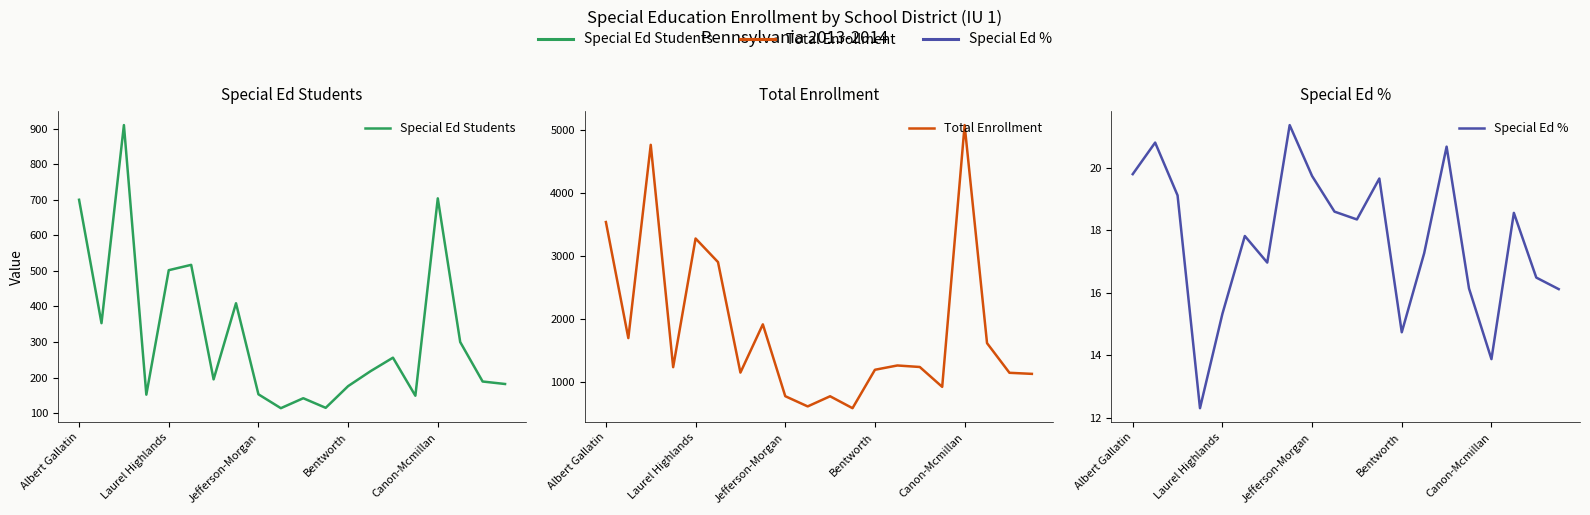

True or false: Special Ed Students has a value of 71.9 at 15.

False